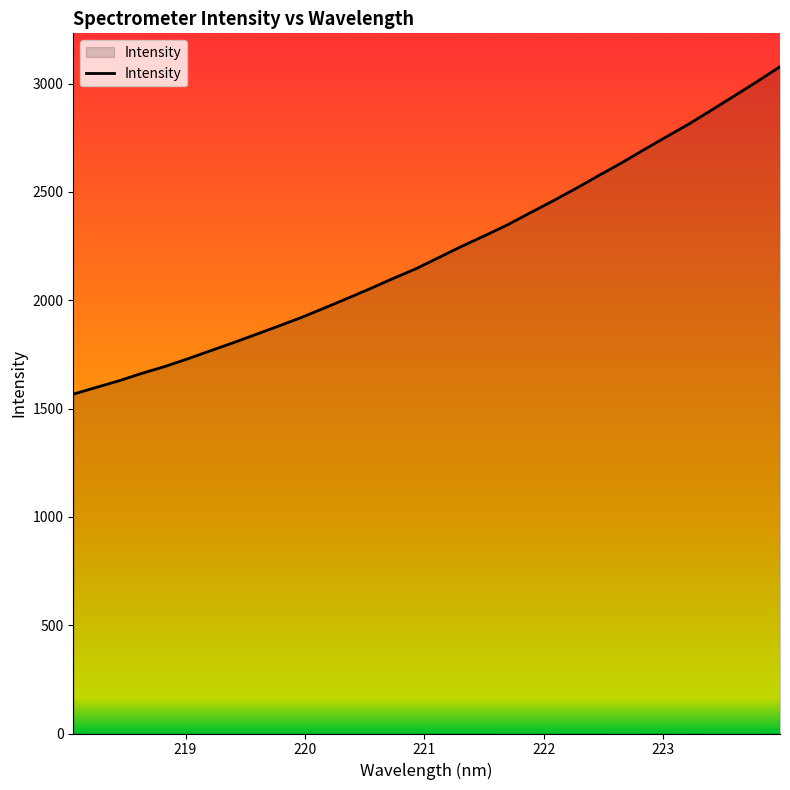

What is the difference between the maximum and minimum values?

1511.8